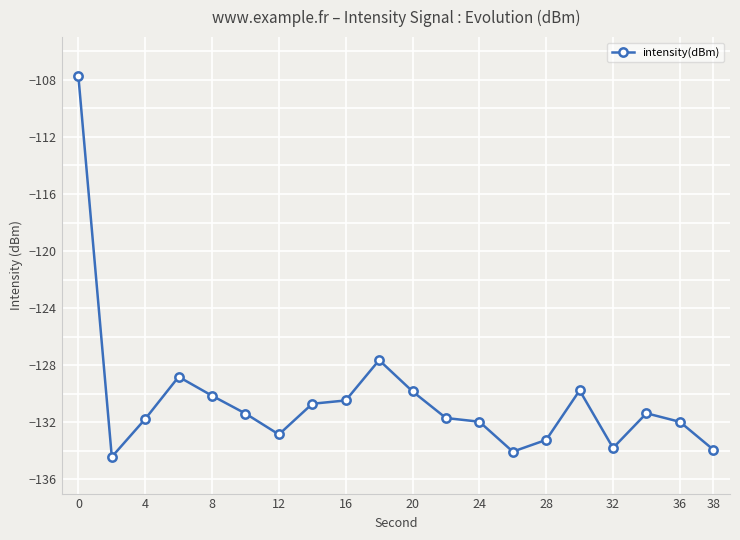

What is the average value?

-130.4